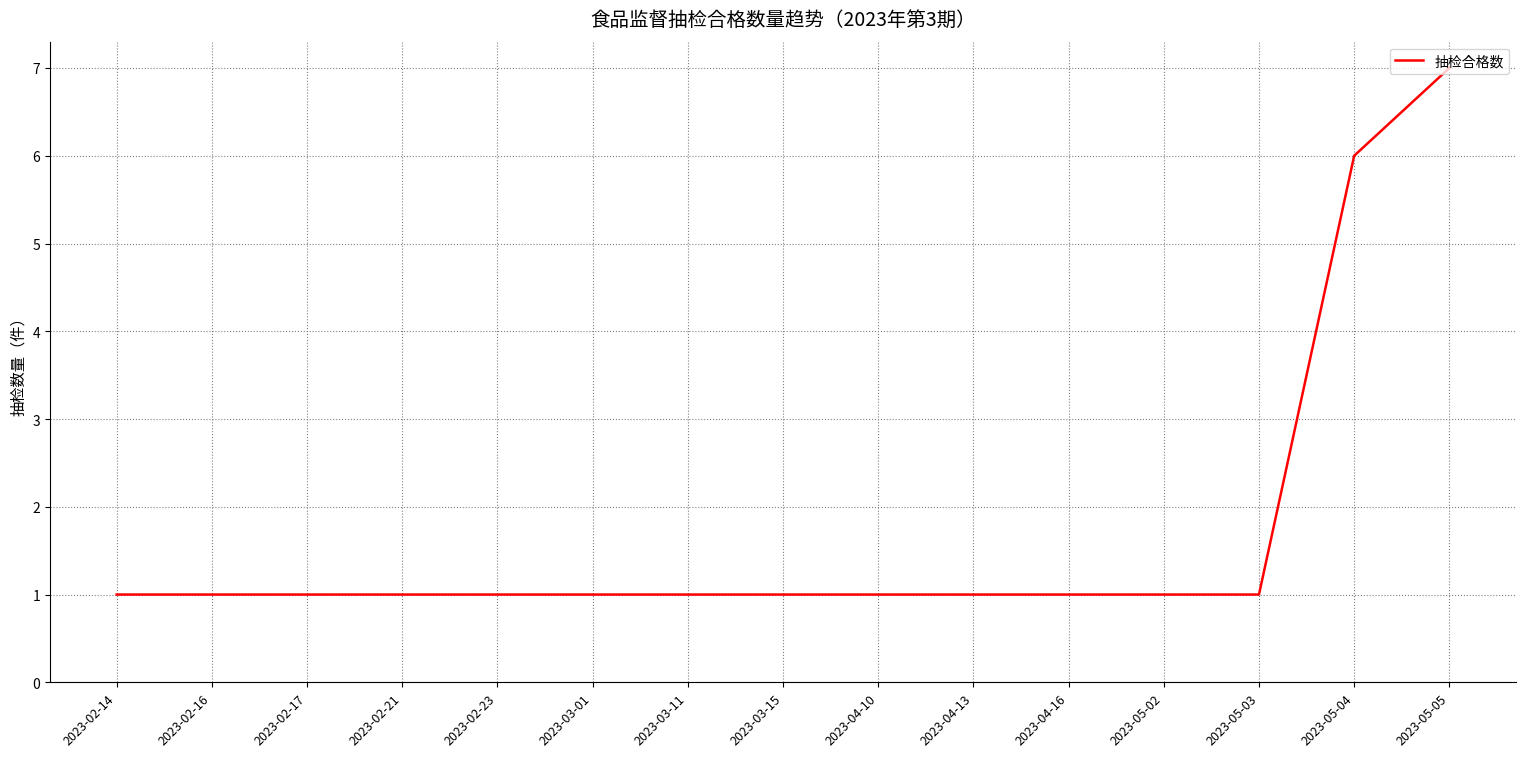

What is the difference between the maximum and minimum values?

6